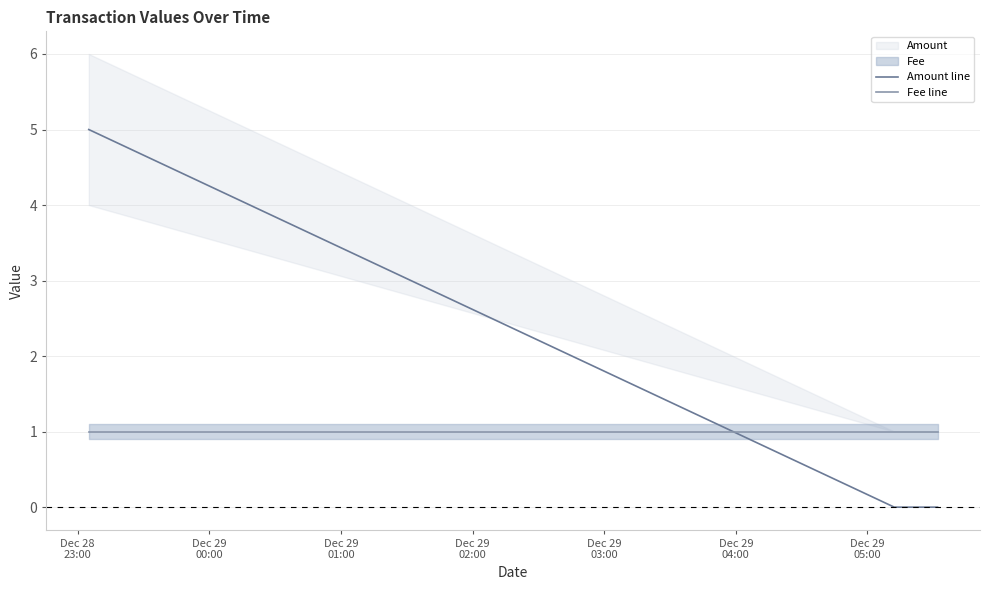

What is the highest value of the Amount line series?

5